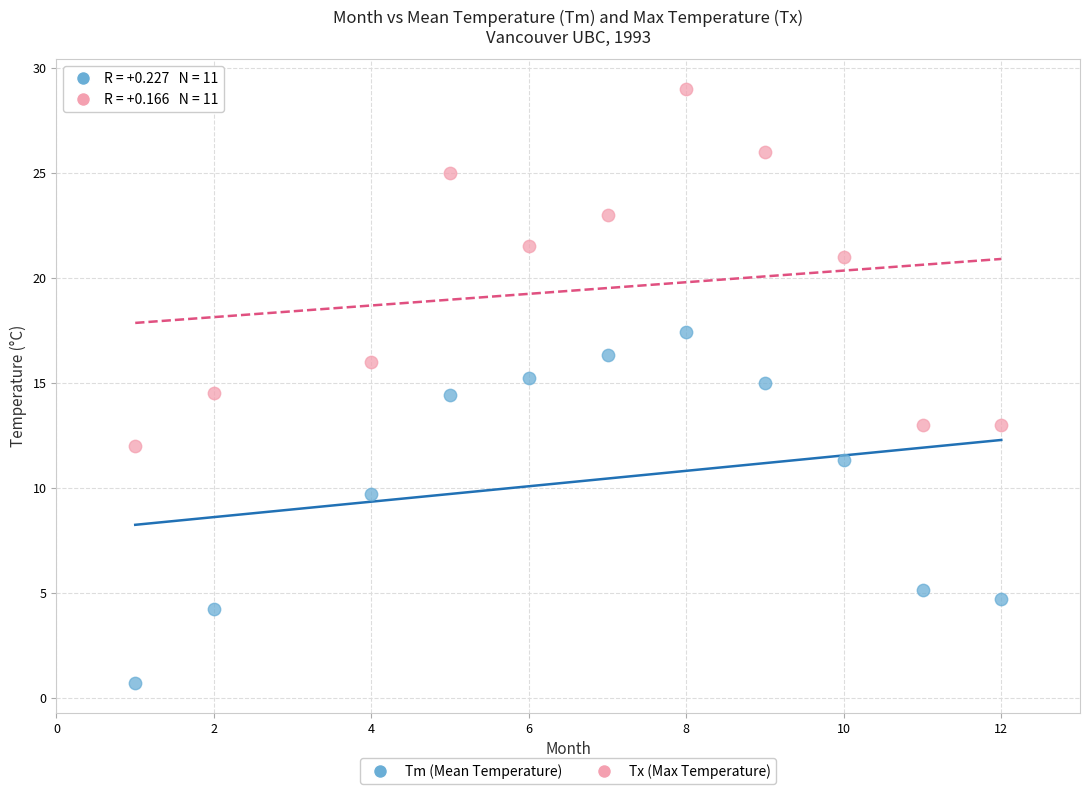

Which series reaches the minimum Y coordinate?

Tm (Mean Temperature)